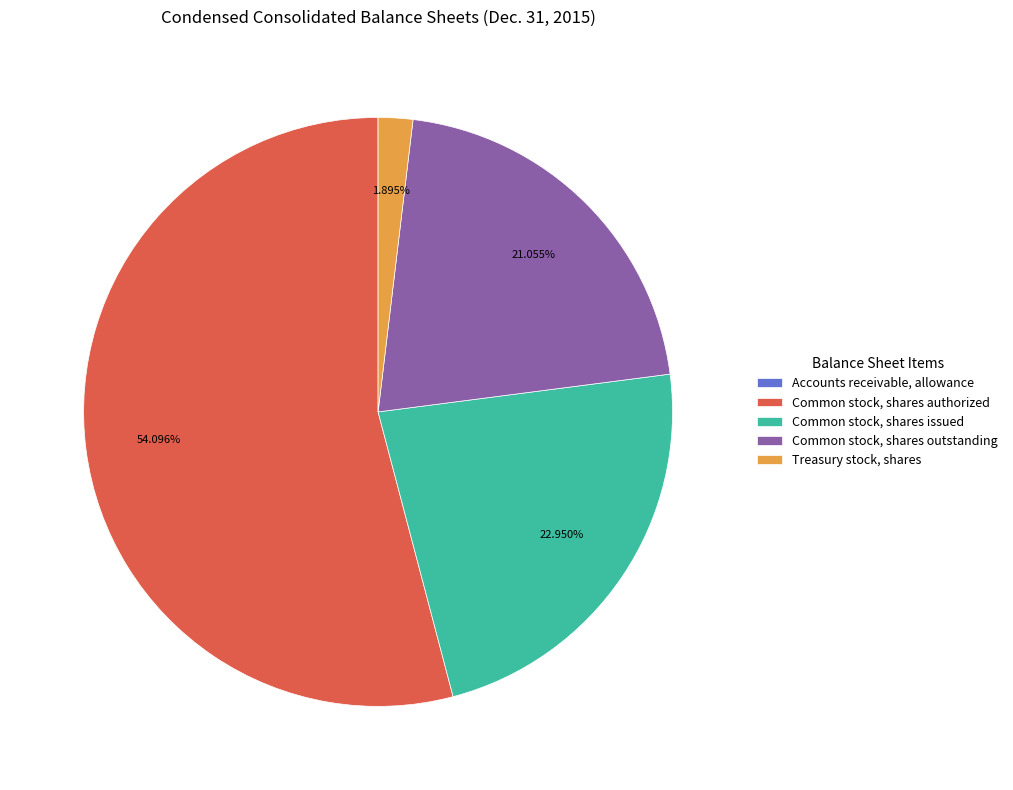

To the nearest percent, what percentage of the pie is Common stock, shares issued?

23%